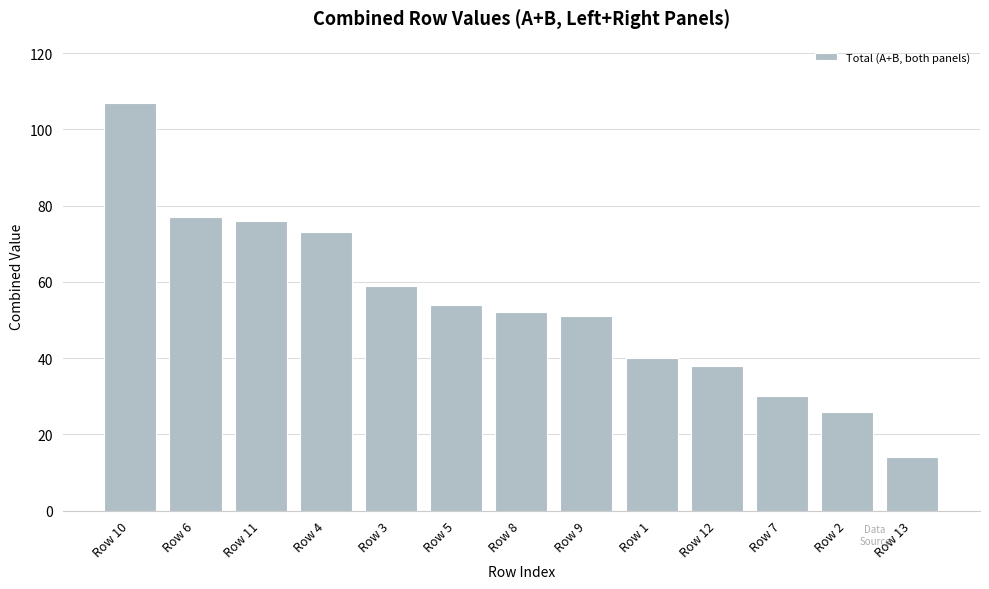

True or false: the data shows 46 at Row 7.

False